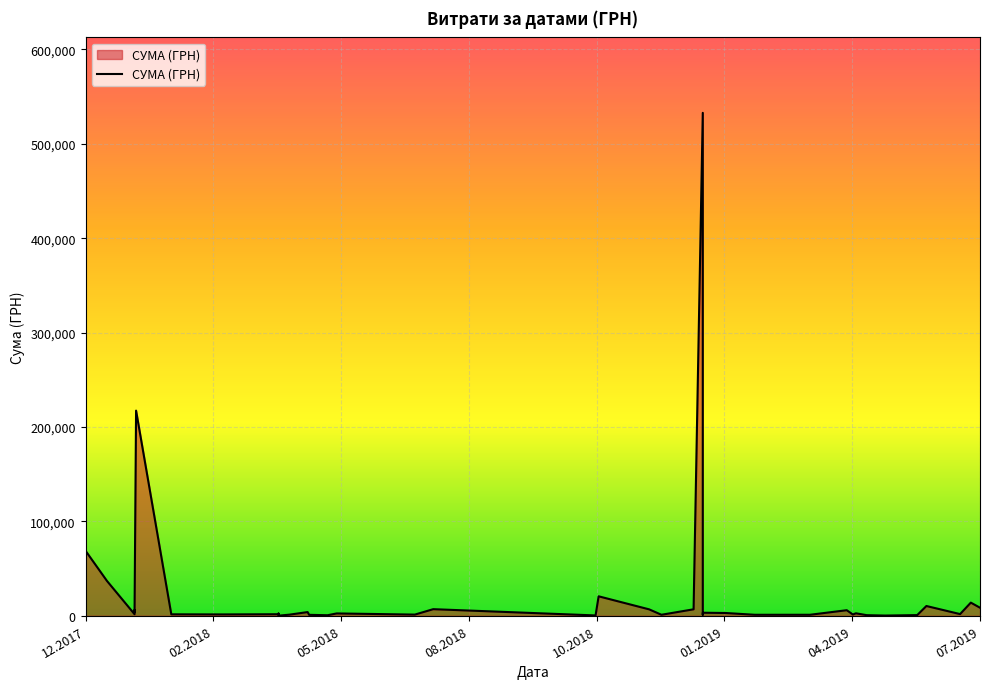

What is the maximum value shown in the chart?

532782.7